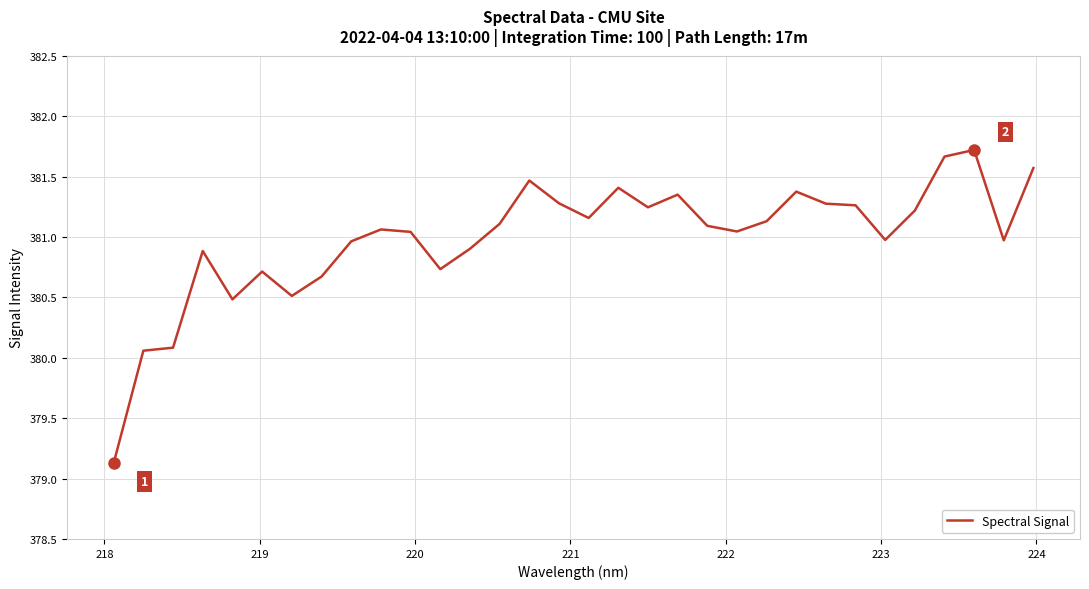

What is the difference between the maximum and minimum values?

2.6